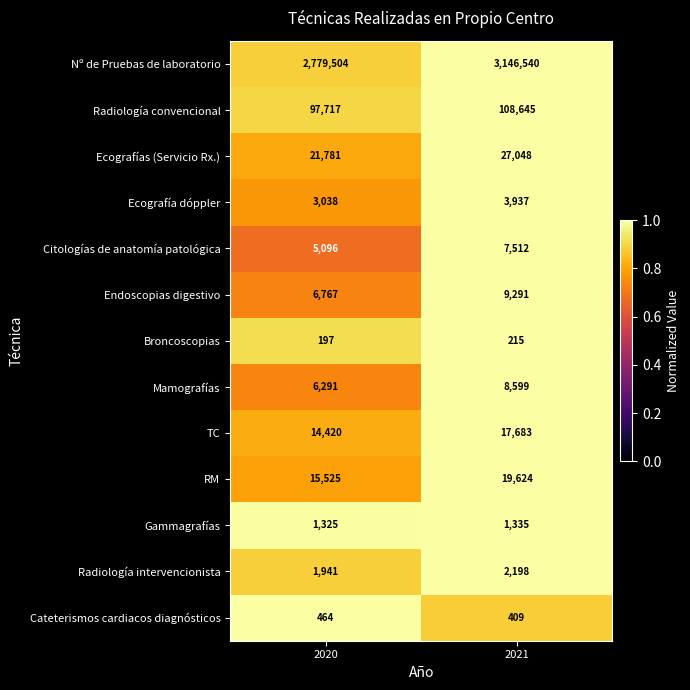

Is it true that TC equals 17683 at 2021?

True